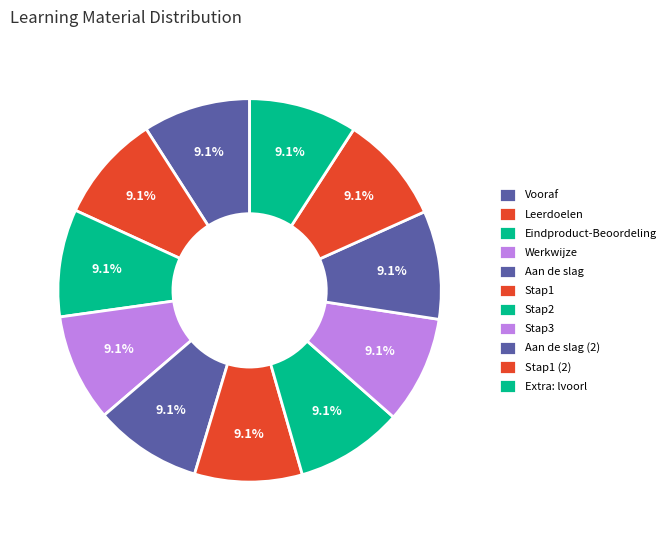

How many slices are in this pie chart?

11